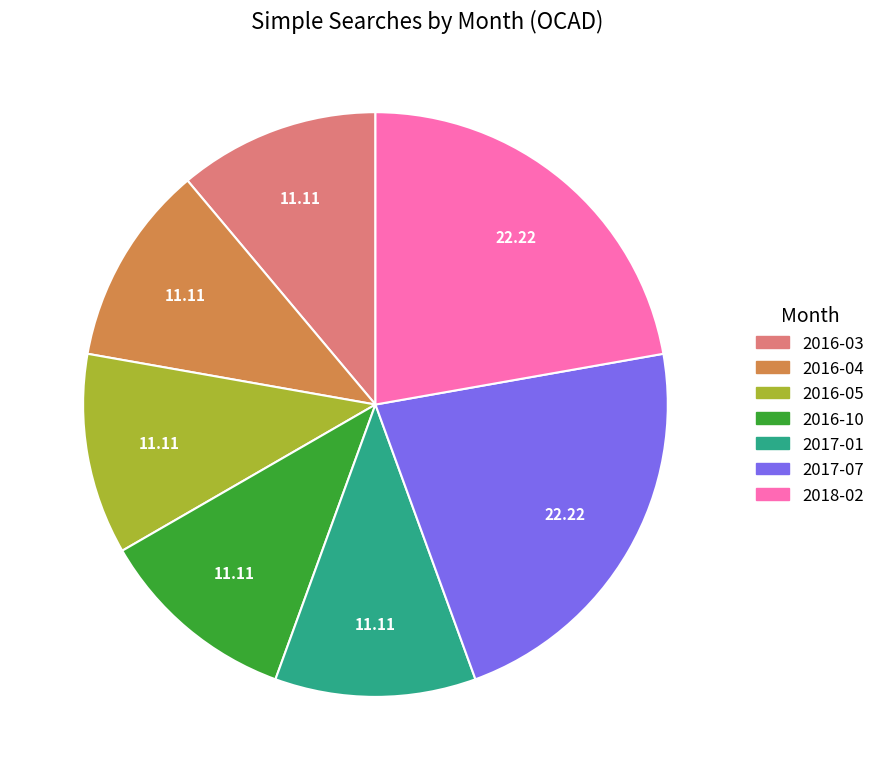

True or false: 2018-02 accounts for 22% of the total.

True